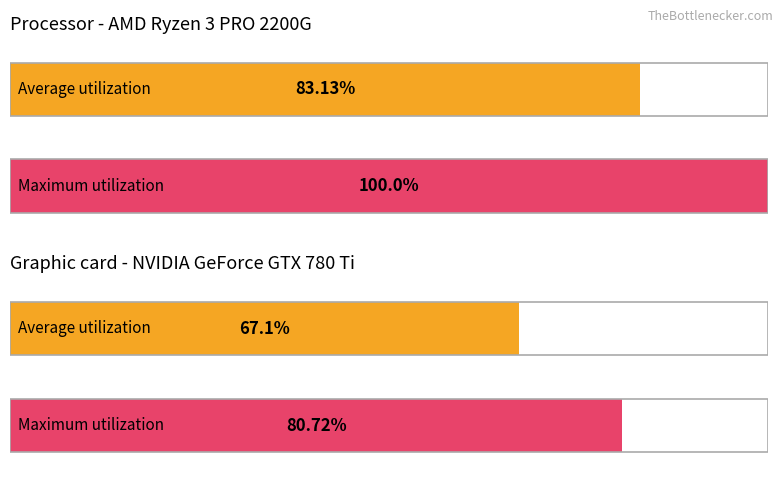

List the labels in order of Maximum utilization value, smallest first.

1, 0